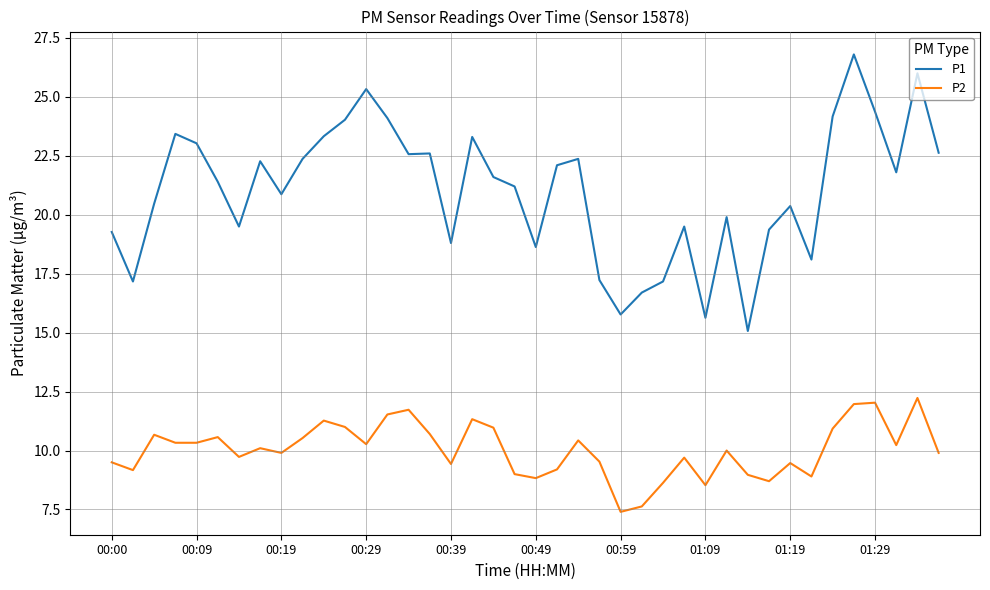

What is the difference between the maximum and minimum values in the P2 series?

4.8